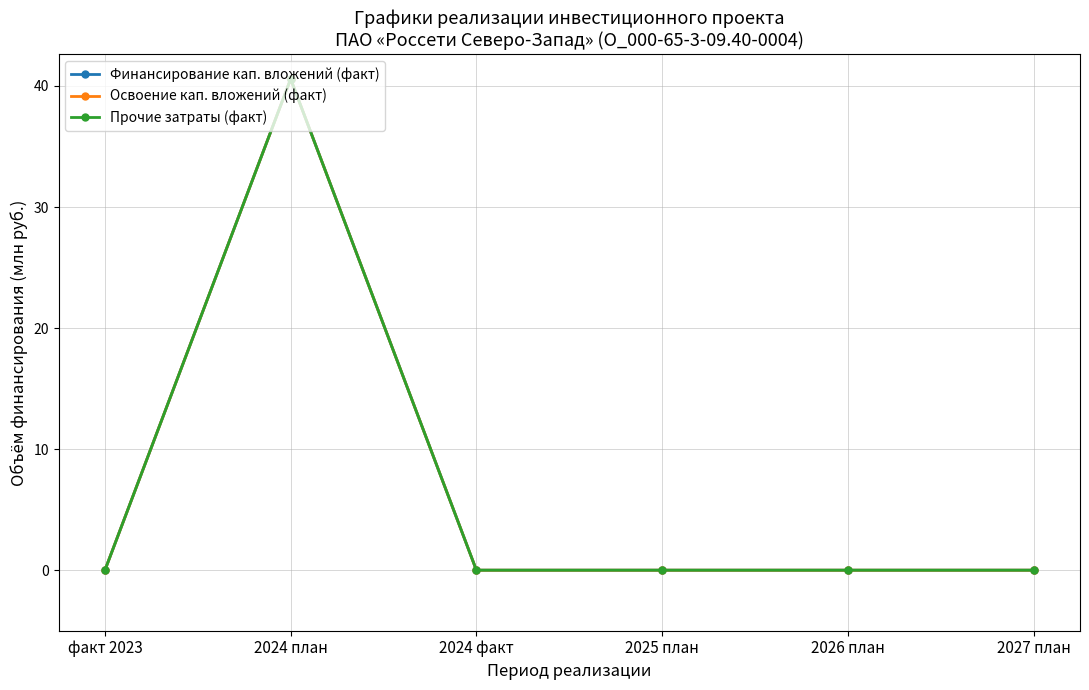

At which category is the sum across all series the highest?

2024 план